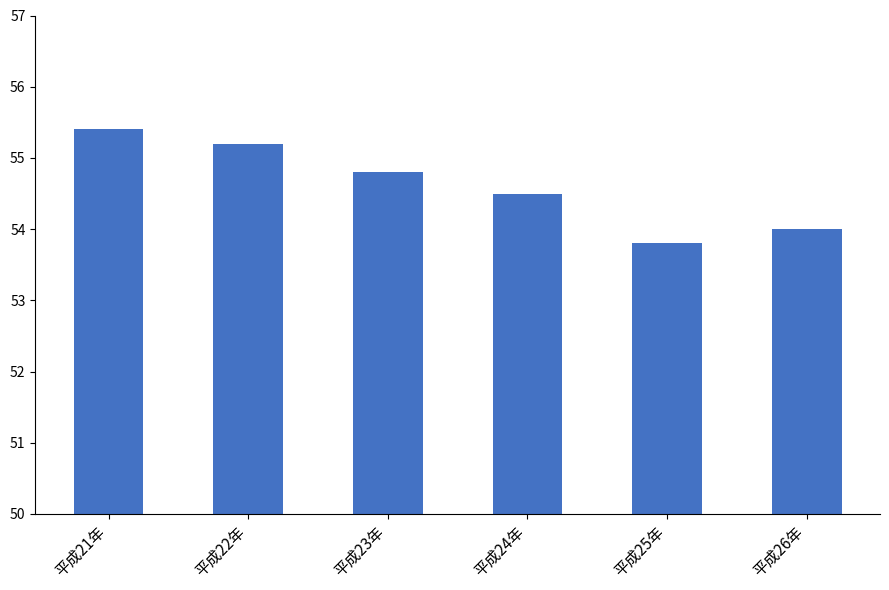

The value at 平成24年 is 27.8. True or false?

False